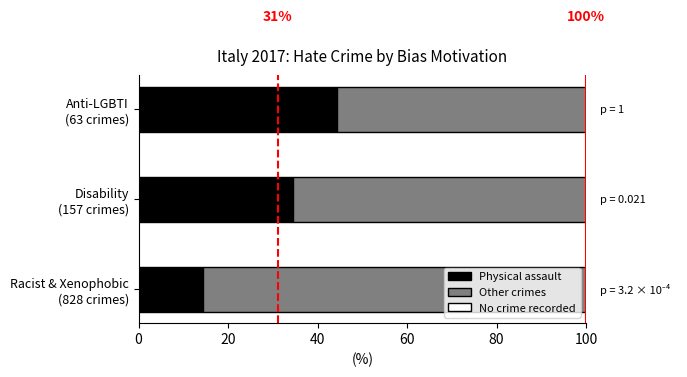

What is the lowest value of the Physical assault series?

14.4